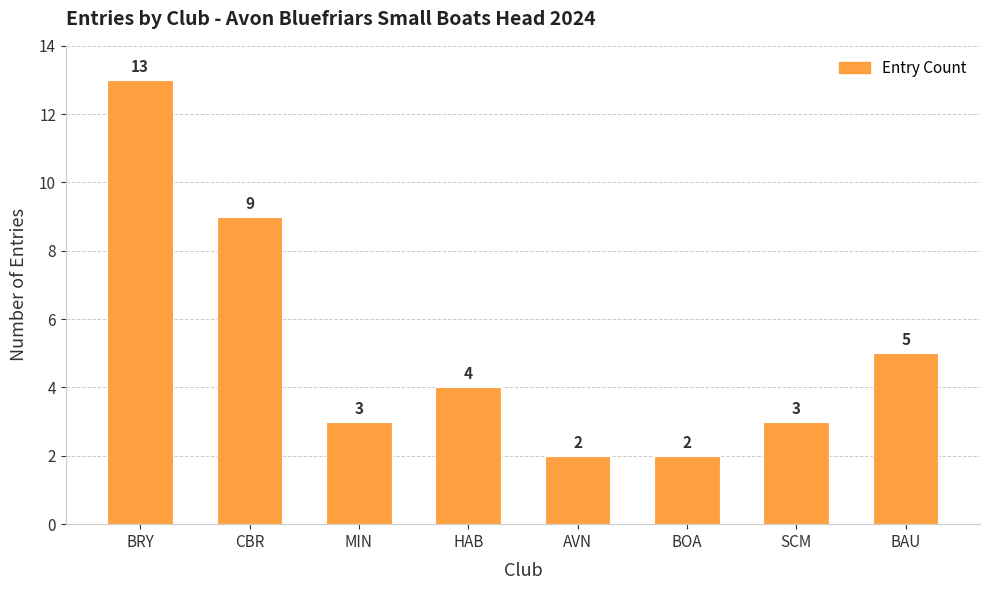

What is the sum of all values?

41